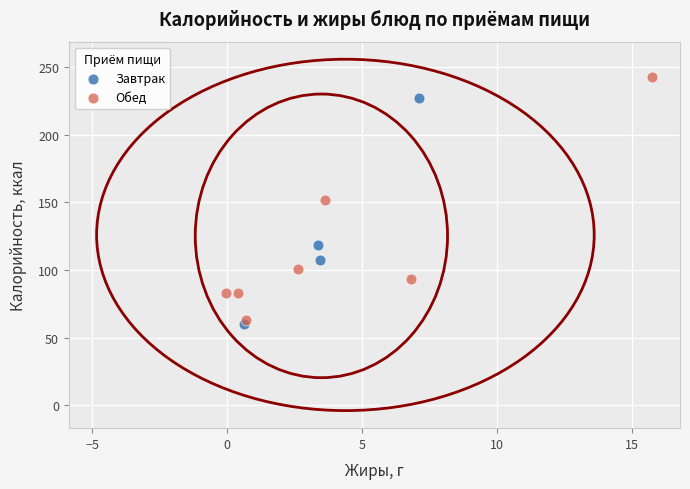

Which series has the largest Y range (max minus min)?

Обед